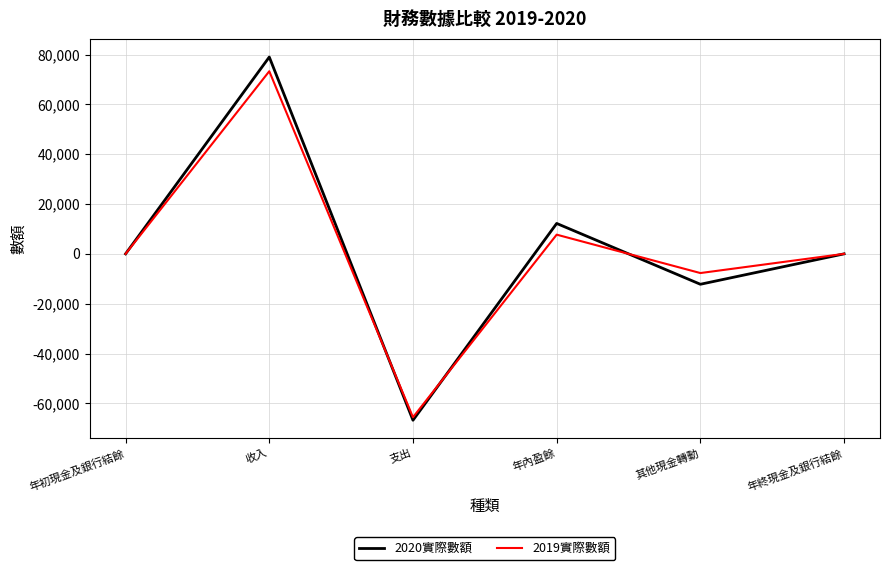

List the series in order of their peak value, highest first.

2020實際數額, 2019實際數額